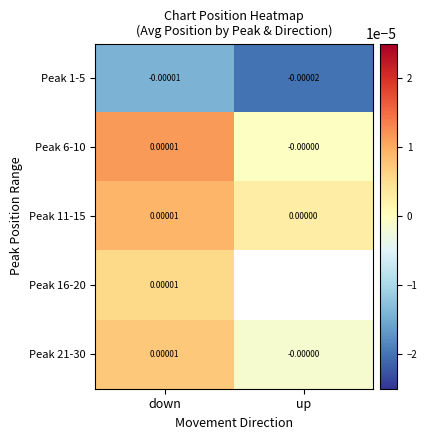

The Peak 1-5 series shows -0.0 at down. True or false?

True